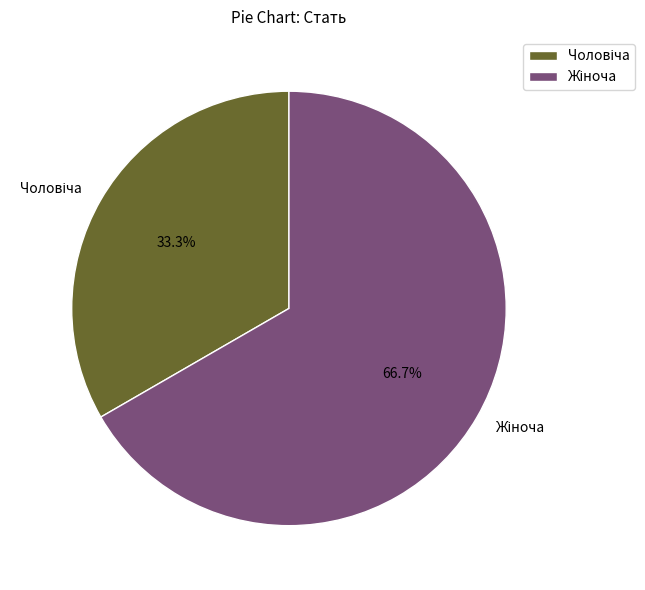

Is there a majority slice in this chart?

Yes